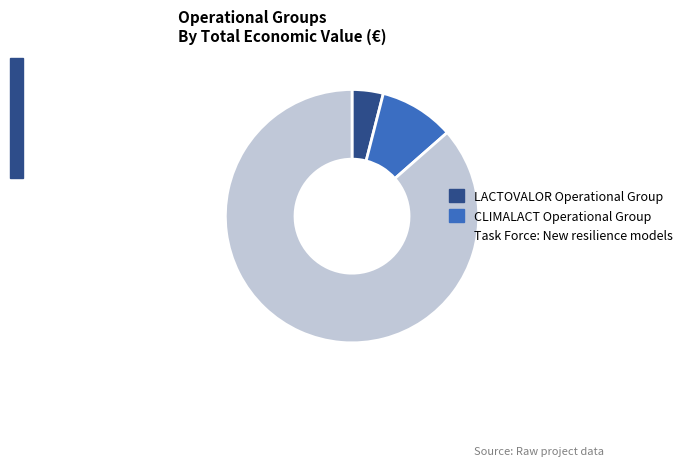

Which category has the biggest portion of the pie?

Task Force: New resilience models